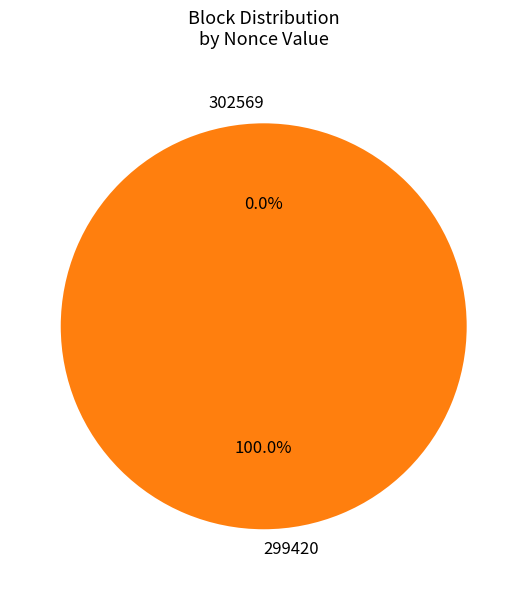

Which category has the smallest portion of the pie?

302569